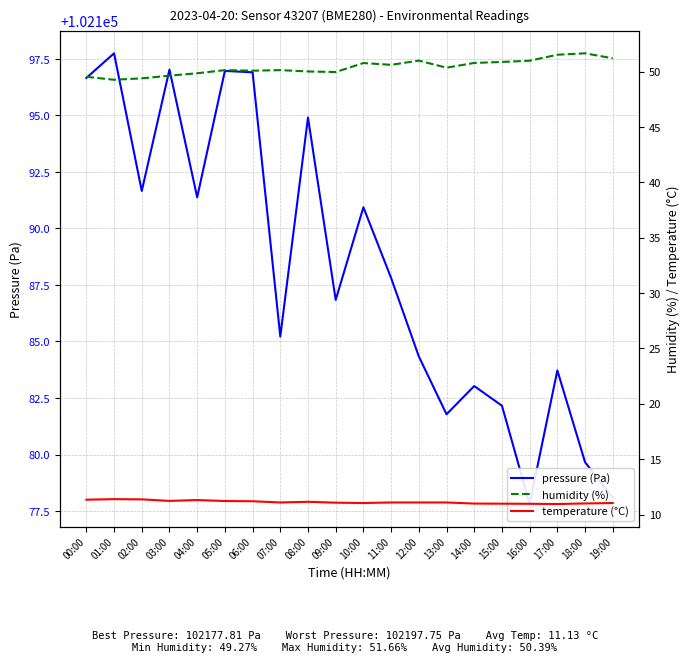

At which category does humidity (%) reach its first local peak?

05:00